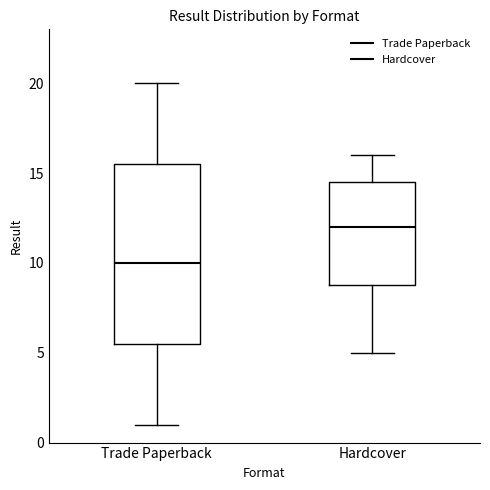

Comparing the boxes themselves (not the whiskers), which one is the tallest?

Trade Paperback